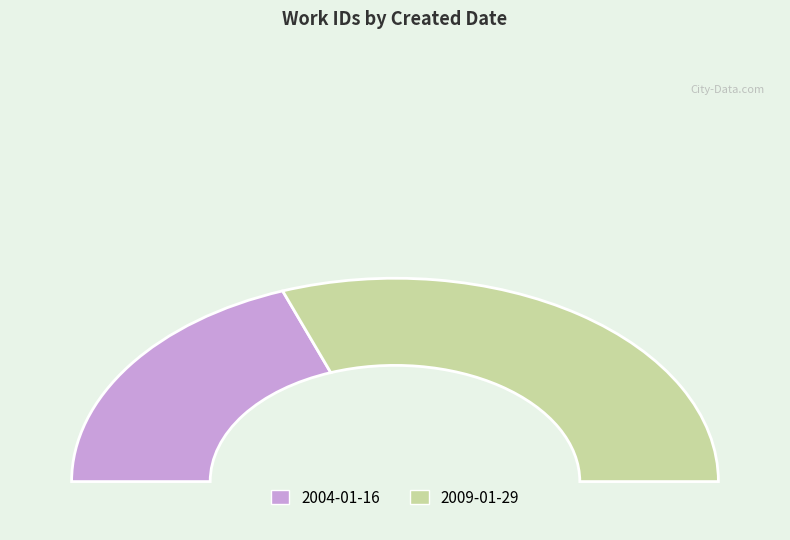

Is there a majority slice in this chart?

Yes